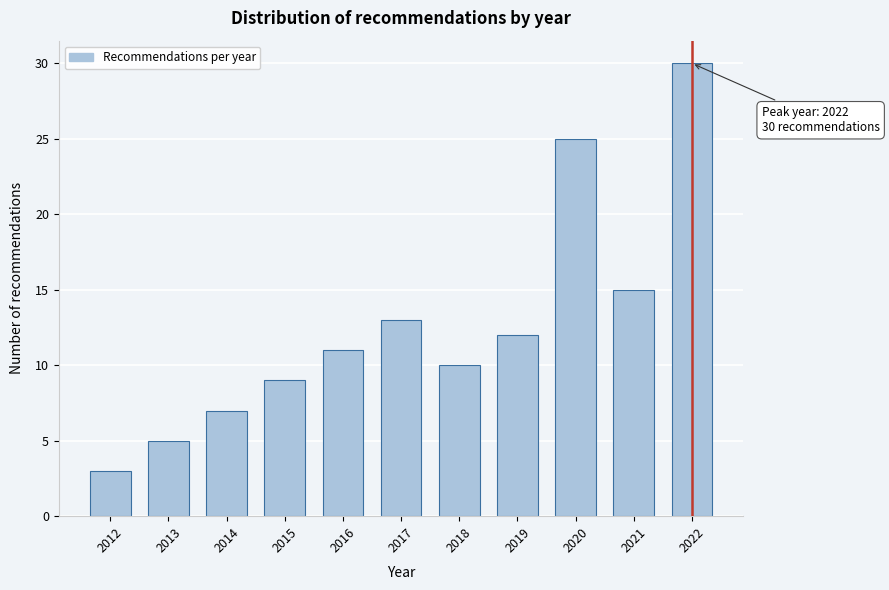

Reading left to right, what are all the values shown in this chart?

2012=3	2013=5	2014=7	2015=9	2016=11	2017=13	2018=10	2019=12	2020=25	2021=15	2022=30